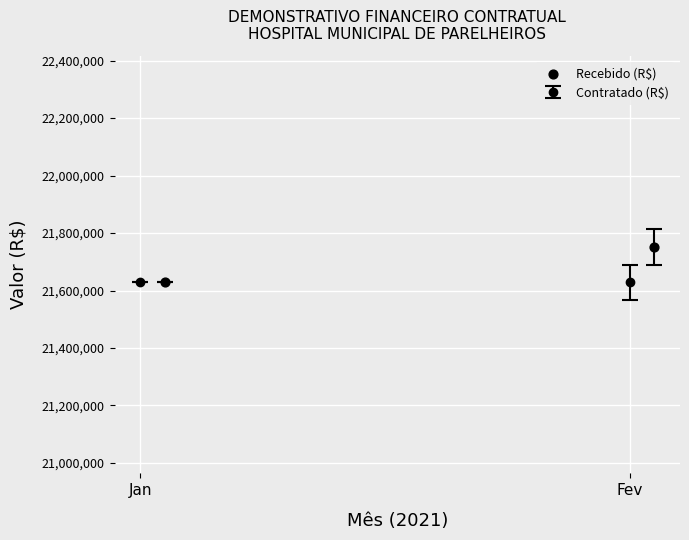

What is the range of Y values (max minus min)?

122906.8